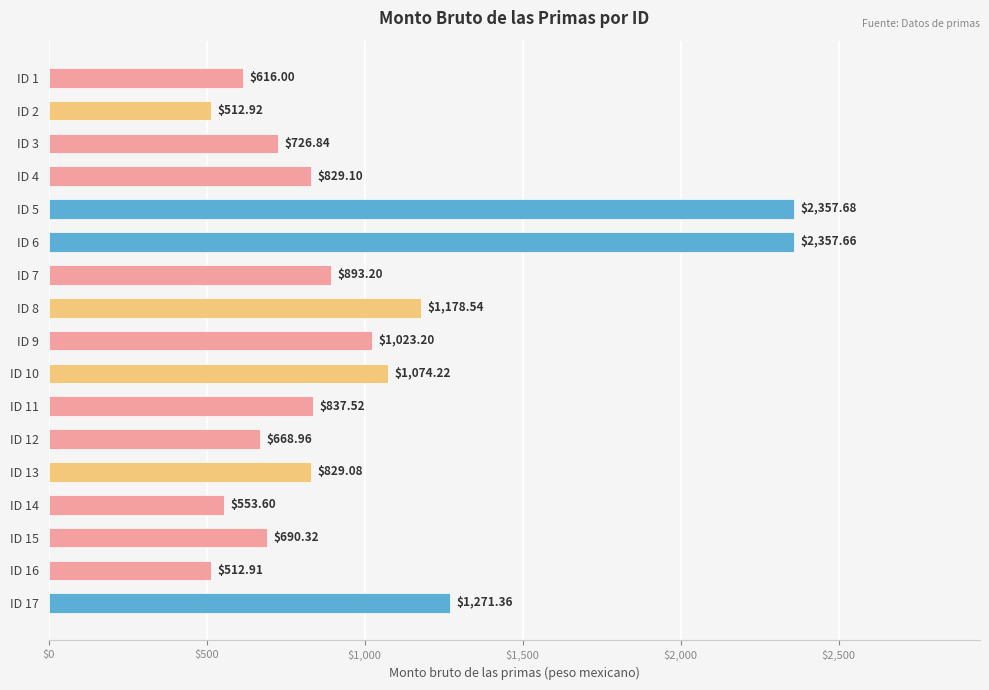

What is the ratio of the value at ID 7 to the value at ID 4?

1.1